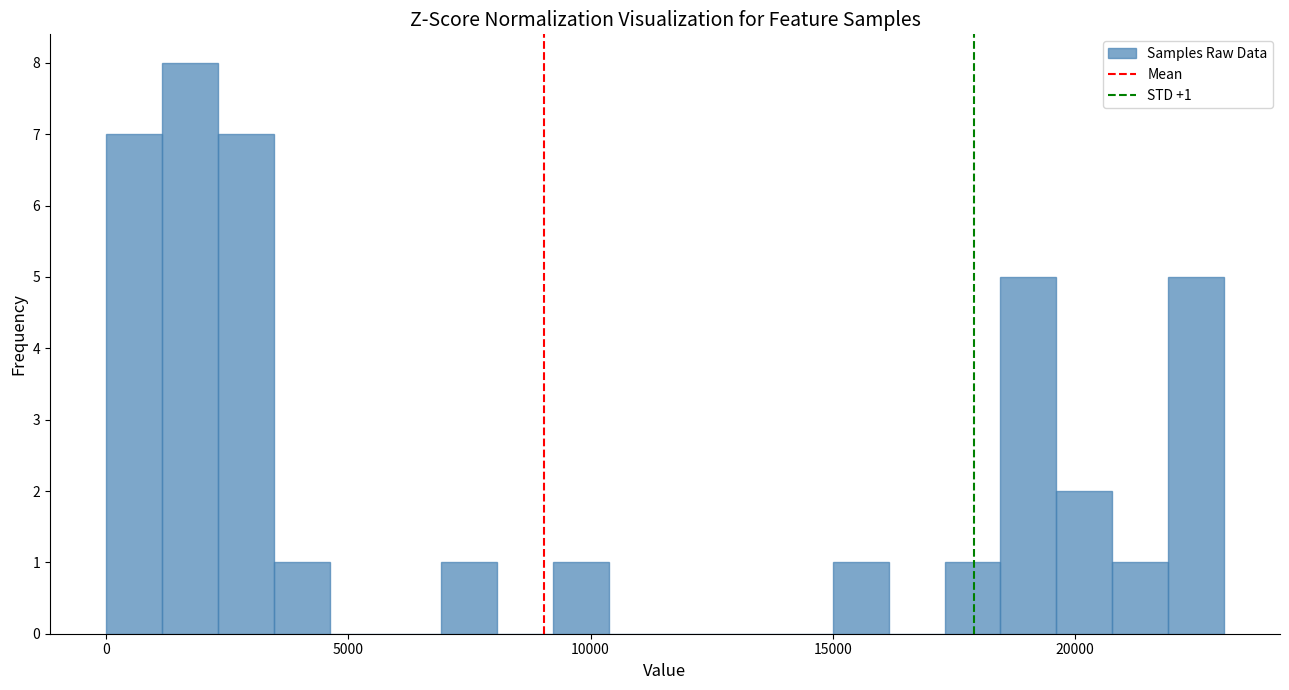

Around what value on the x-axis is the tallest bar? Give the approximate position of its centre, as read against the axis.

1500